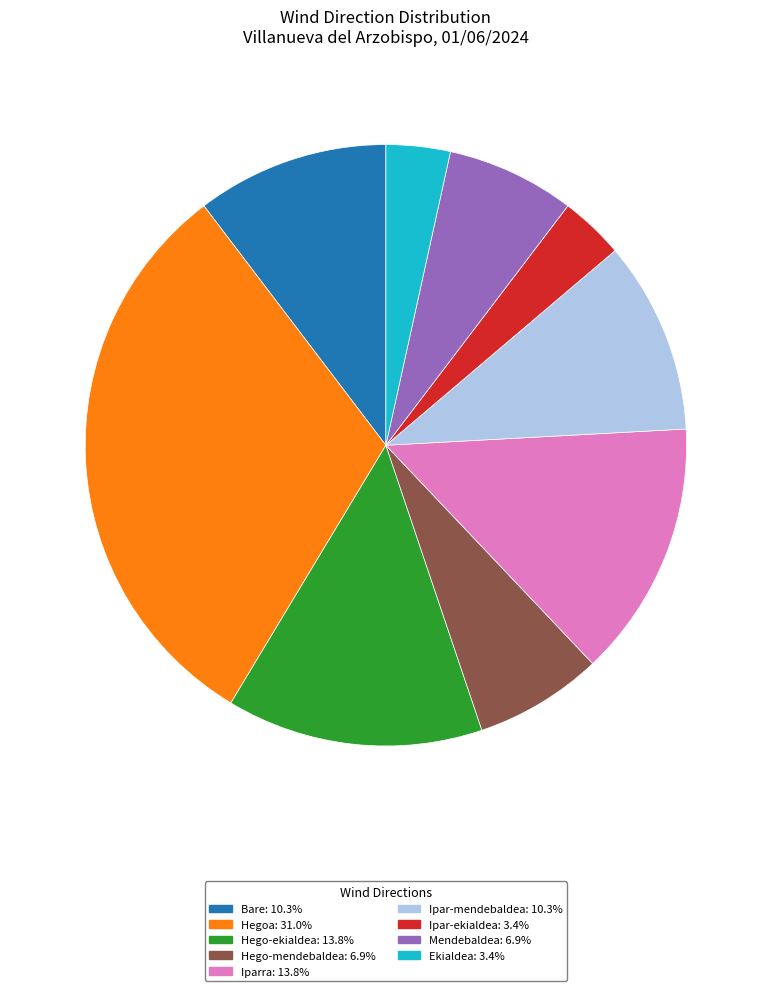

Count the number of slices in the pie.

9